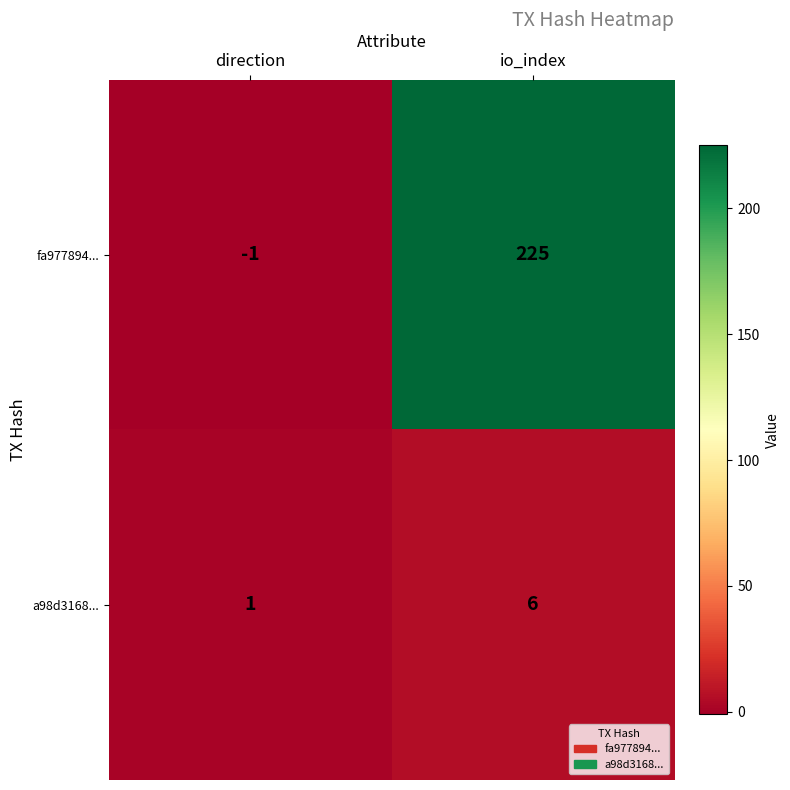

At which label does fa977894... reach its peak?

io_index